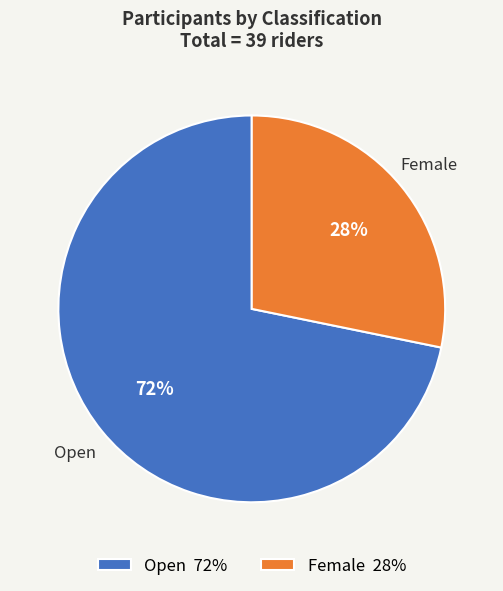

Which has a higher value, Open or Female?

Open